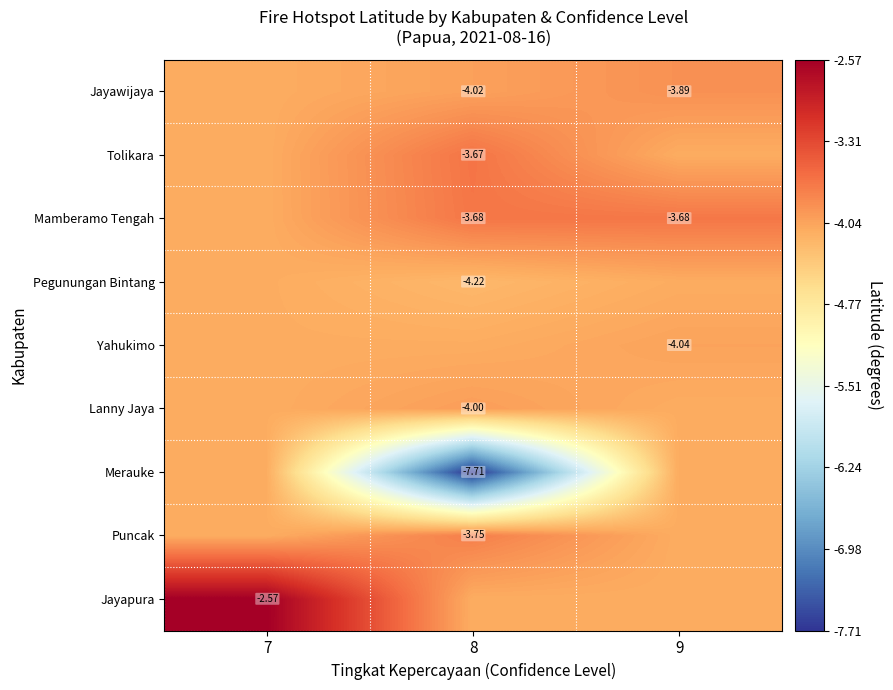

True or false: Pegunungan Bintang has a value of -4.1 at 7.

True